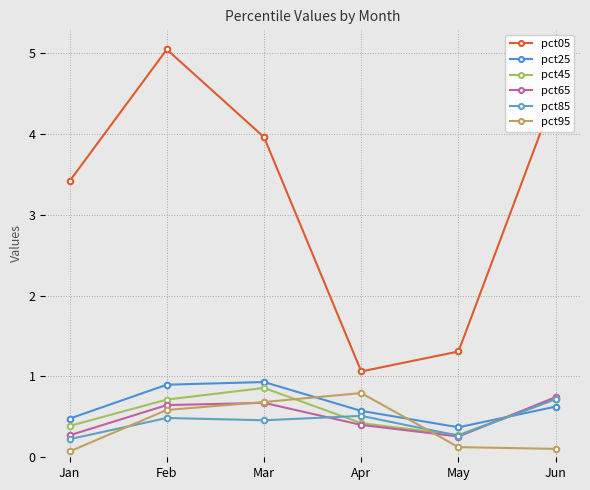

Where is pct85 nearest to the value 0?

Jan